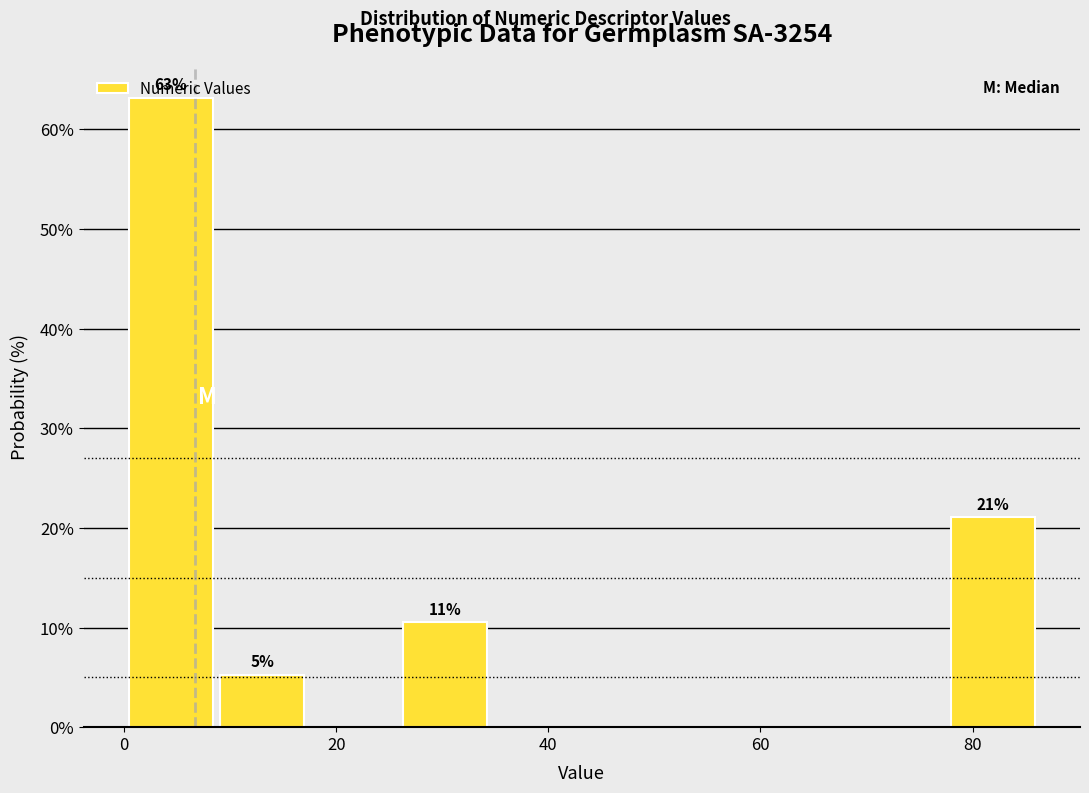

Which range on the x-axis has the tallest bar?

0 to 8